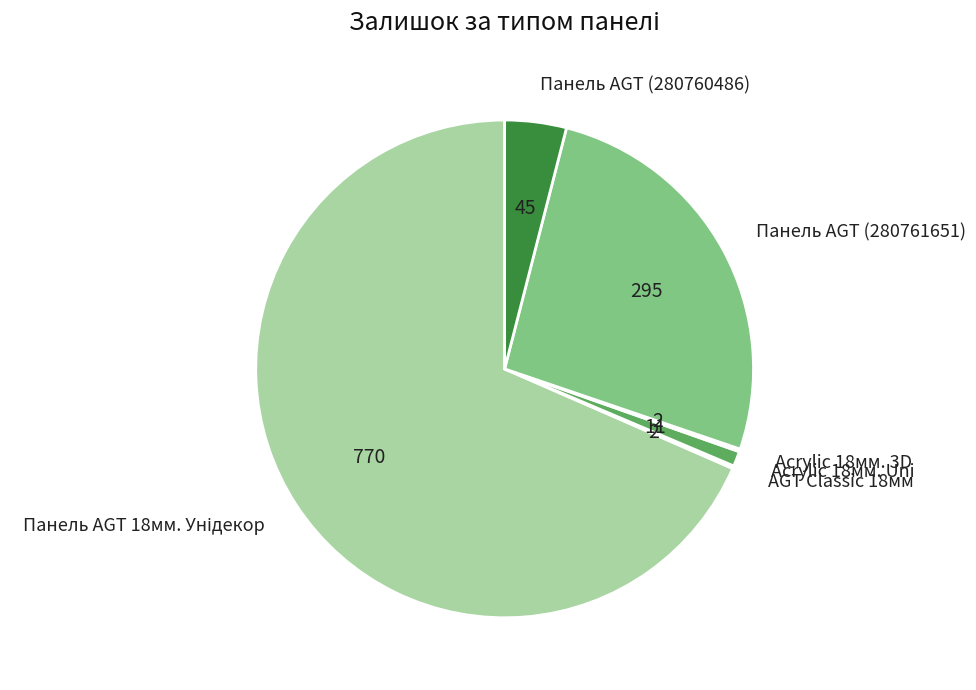

True or false: Панель AGT (280761651) accounts for 39% of the total.

False